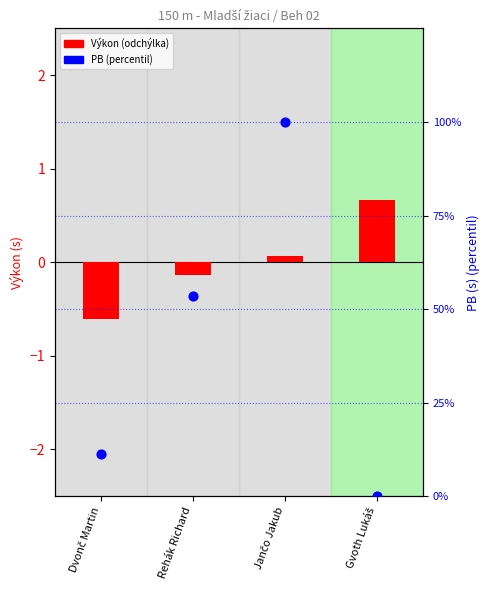

Which series reaches the minimum Y coordinate?

Výkon (odchýlka)